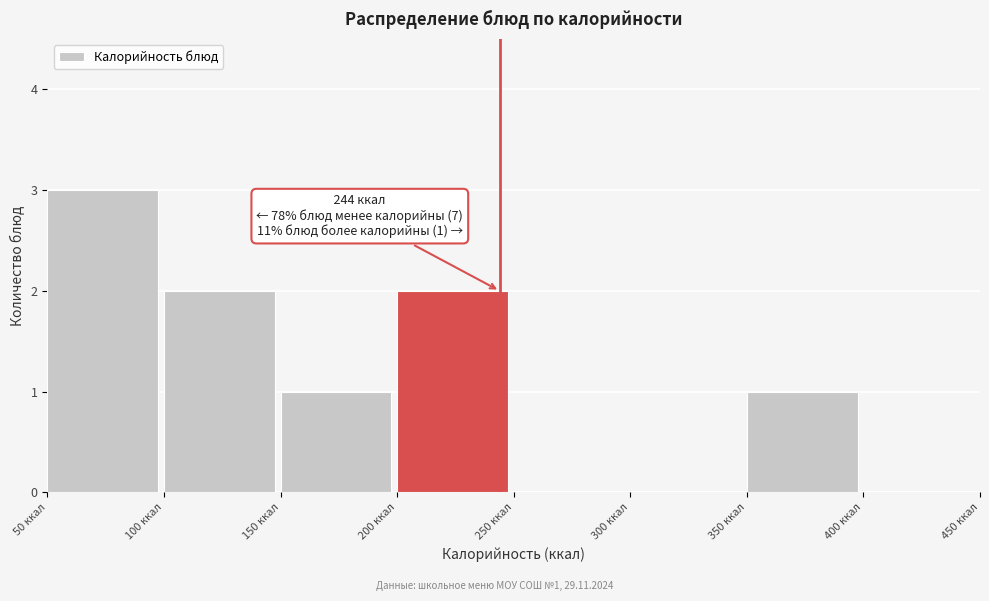

Which range on the x-axis has the tallest bar?

50 to 100